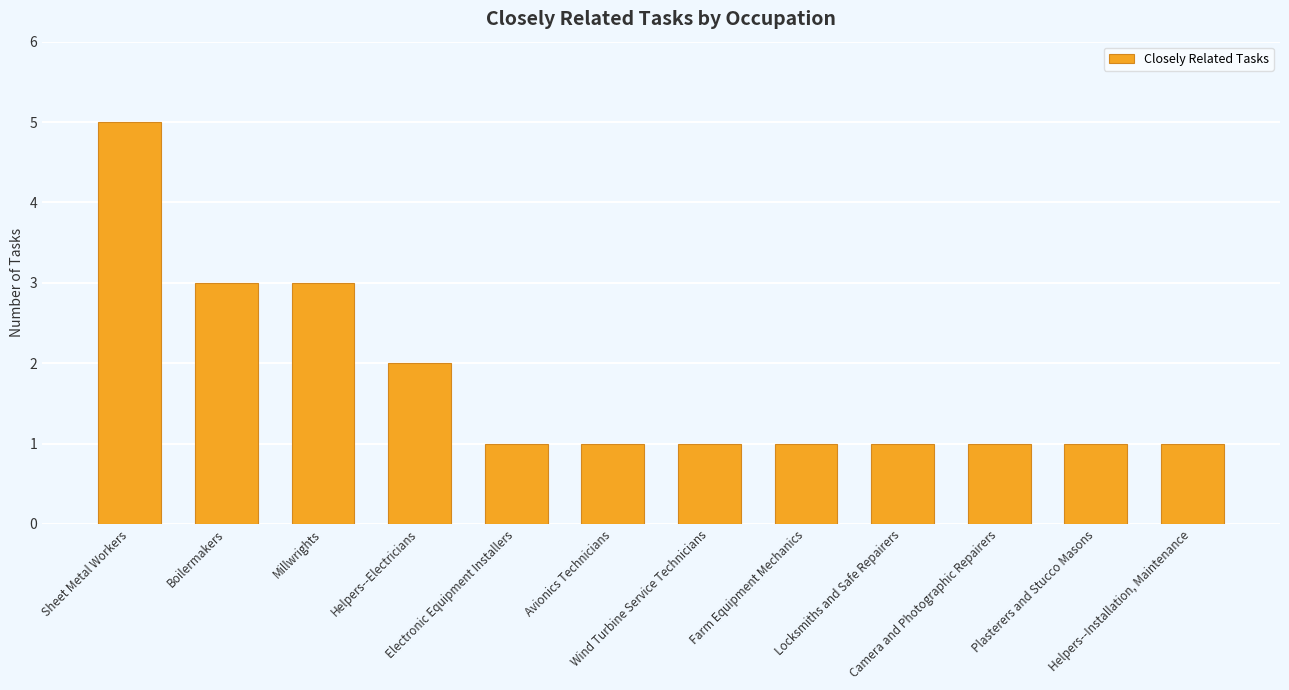

What is the difference between the maximum and minimum values?

4